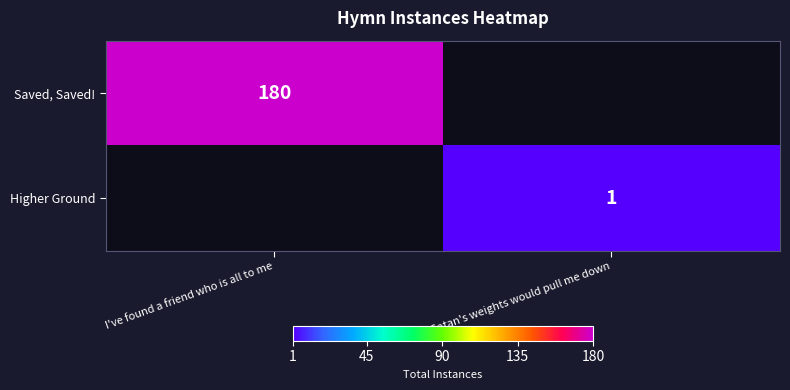

Is it true that Higher Ground equals 1 at Tho Satan's weights would pull me down?

True